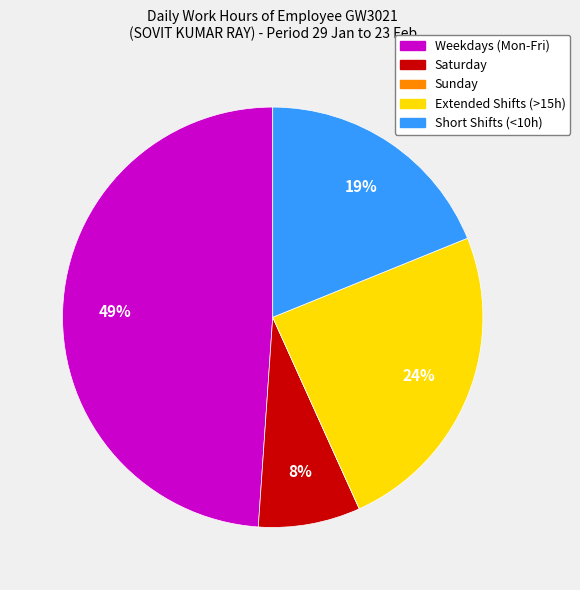

Is there any slice that represents more than half of the pie?

No